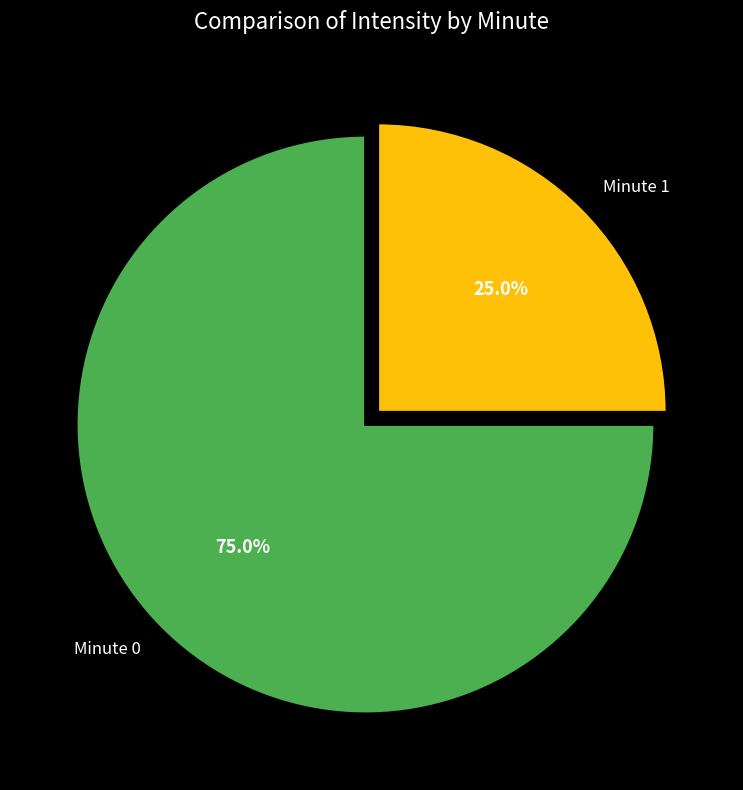

What is the ratio of the value at Minute 1 to the value at Minute 0?

0.3